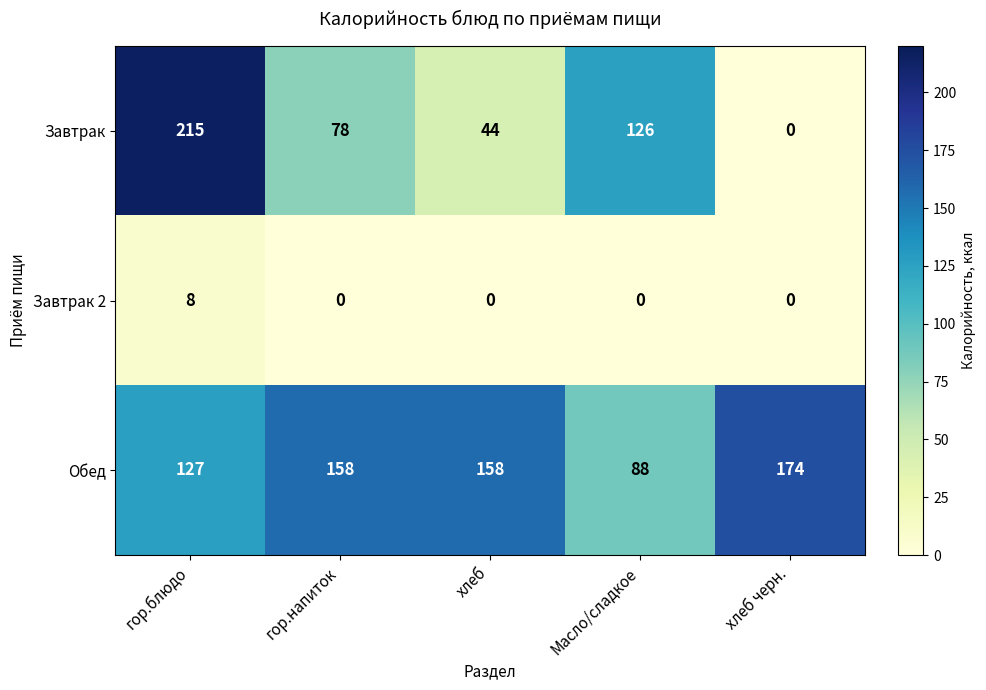

What is the sum of all Завтрак 2 values?

8